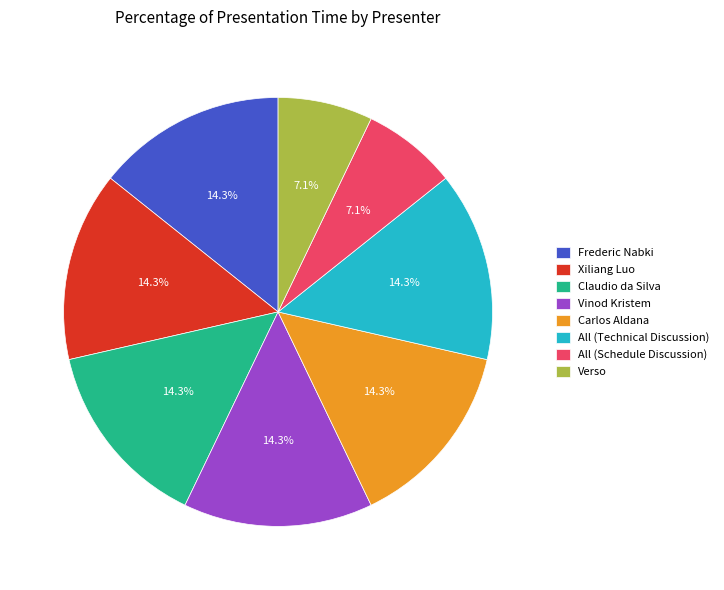

Combined, do All (Schedule Discussion) and Frederic Nabki account for over 50%?

No